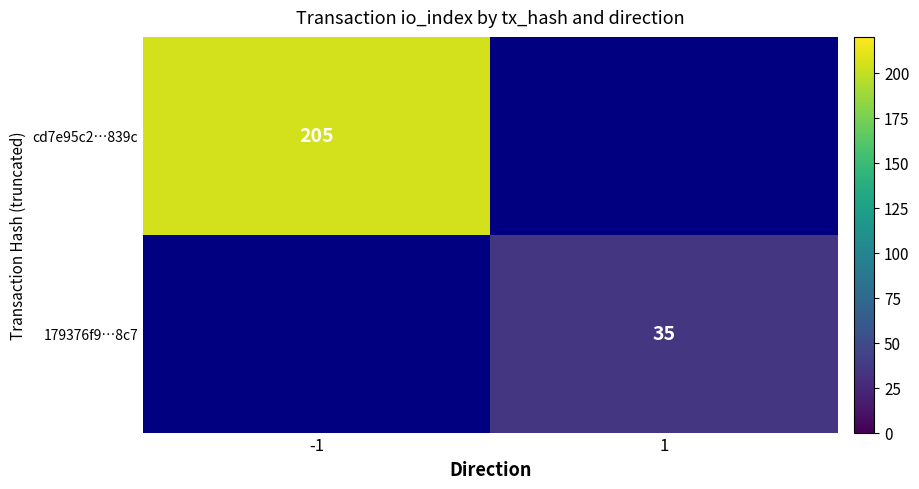

How many categories are shown in the chart?

2